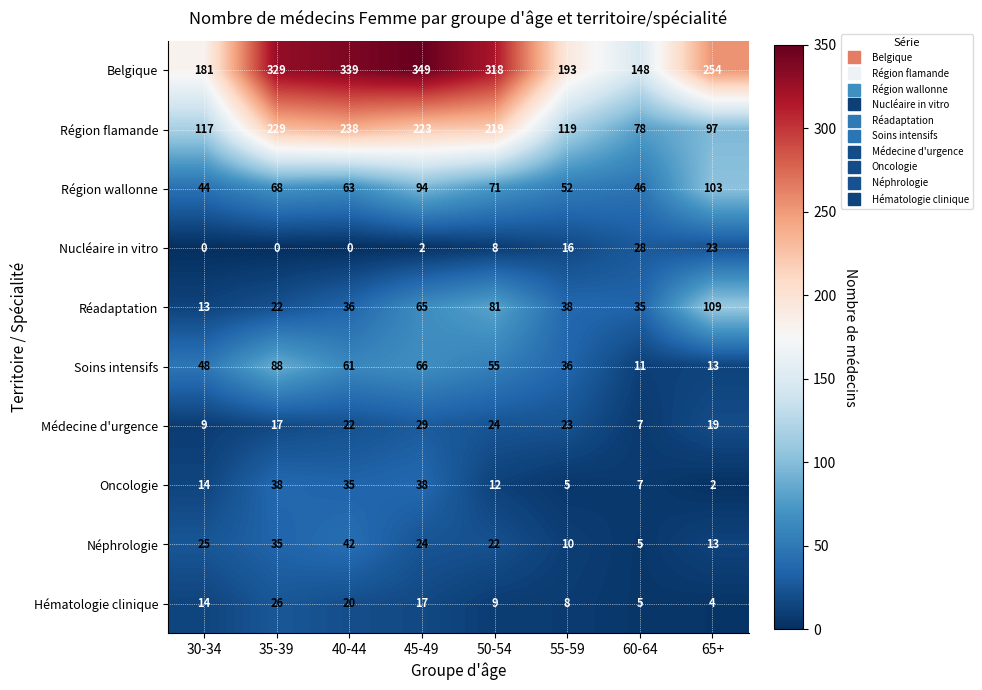

At how many categories does at least one series exceed 219?

5